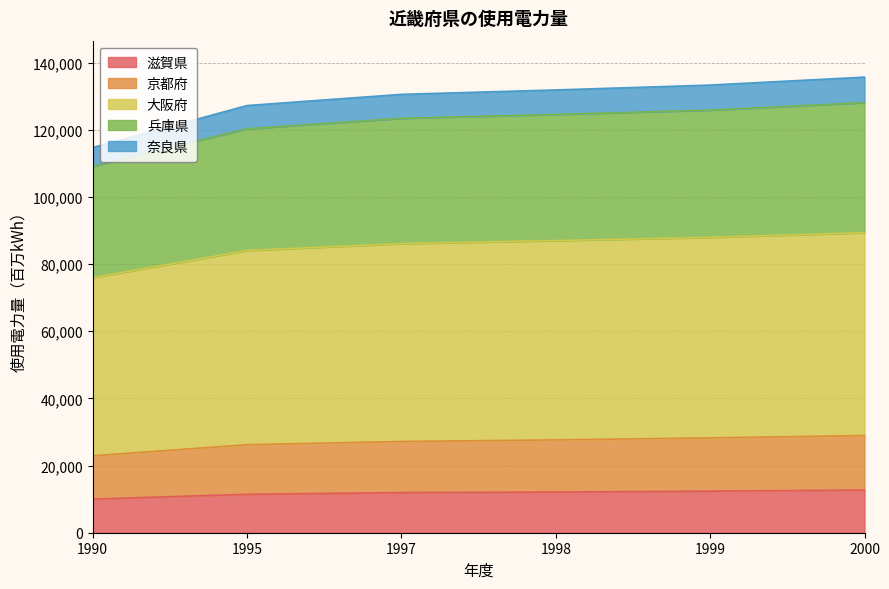

Which series changed the most between 1995 and 1998?

奈良県